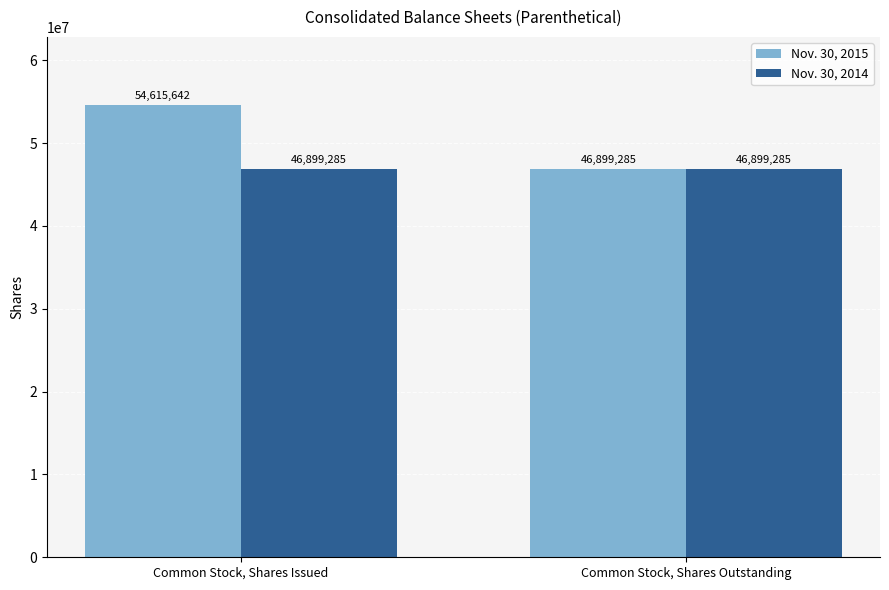

Which series has the largest total across all categories?

Nov. 30, 2015